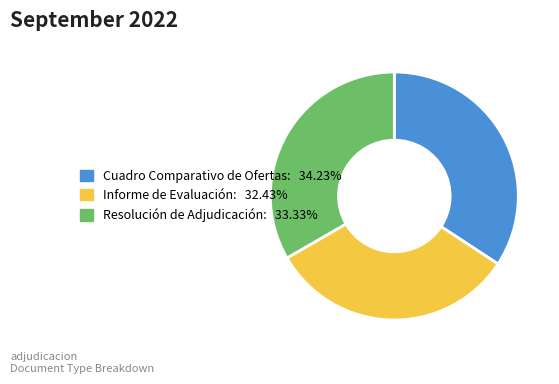

Do Resolución de Adjudicación and Cuadro Comparativo de Ofertas together represent more than half of the pie?

Yes